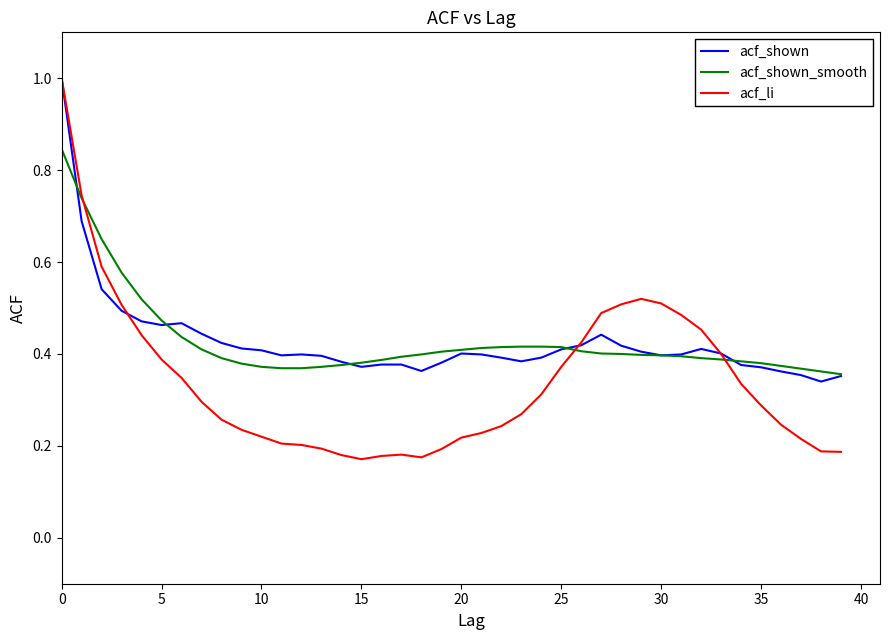

What is the maximum value shown in the chart?

1.0